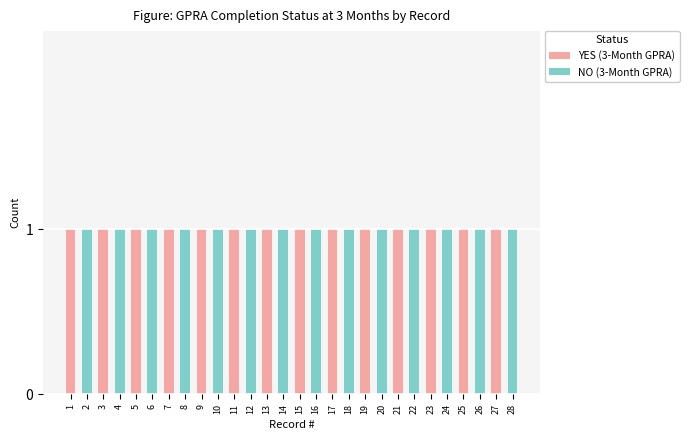

The value of YES (3-Month GPRA) at 28 is -1. True or false?

False